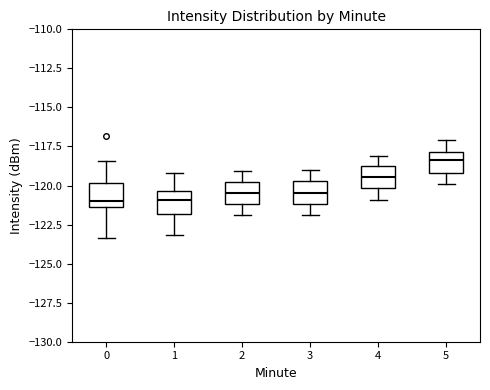

Reading left to right, transcribe this box plot: for each box, give where its median line is, the range the box spans, and where its two whiskers end, as read against the y-axis. The values are not printed on the chart, so give them approximately, as read against the axis.

0: median -121.0, box -121.5 to -120.0, whiskers -123.5 to -118.5
1: median -121.0, box -122.0 to -120.5, whiskers -123.0 to -119.0
2: median -120.5, box -121.0 to -120.0, whiskers -122.0 to -119.0
3: median -120.5, box -121.0 to -119.5, whiskers -122.0 to -119.0
4: median -119.5, box -120.0 to -118.5, whiskers -121.0 to -118.0
5: median -118.5, box -119.0 to -118.0, whiskers -120.0 to -117.0